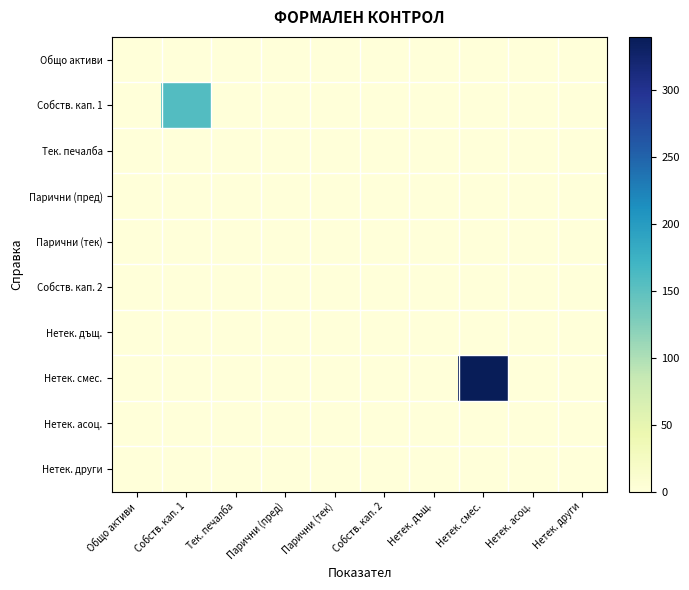

List the series in order of their peak value, lowest first.

Общо активи, Тек. печалба, Парични (пред), Парични (тек), Собств. кап. 2, Нетек. дъщ., Нетек. асоц., Нетек. други, Собств. кап. 1, Нетек. смес.